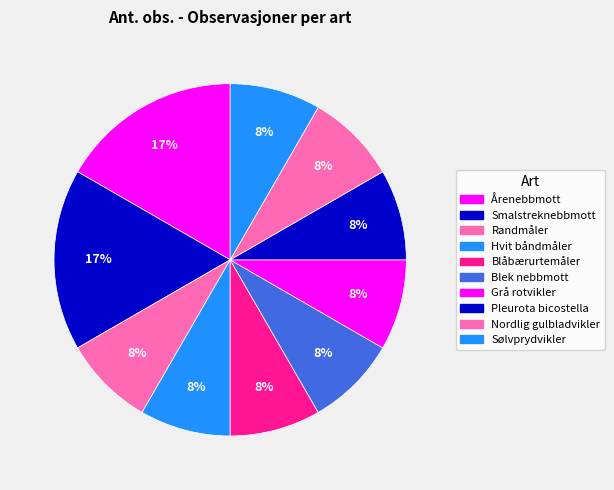

To the nearest percent, what percentage of the pie is Blek nebbmott?

8%